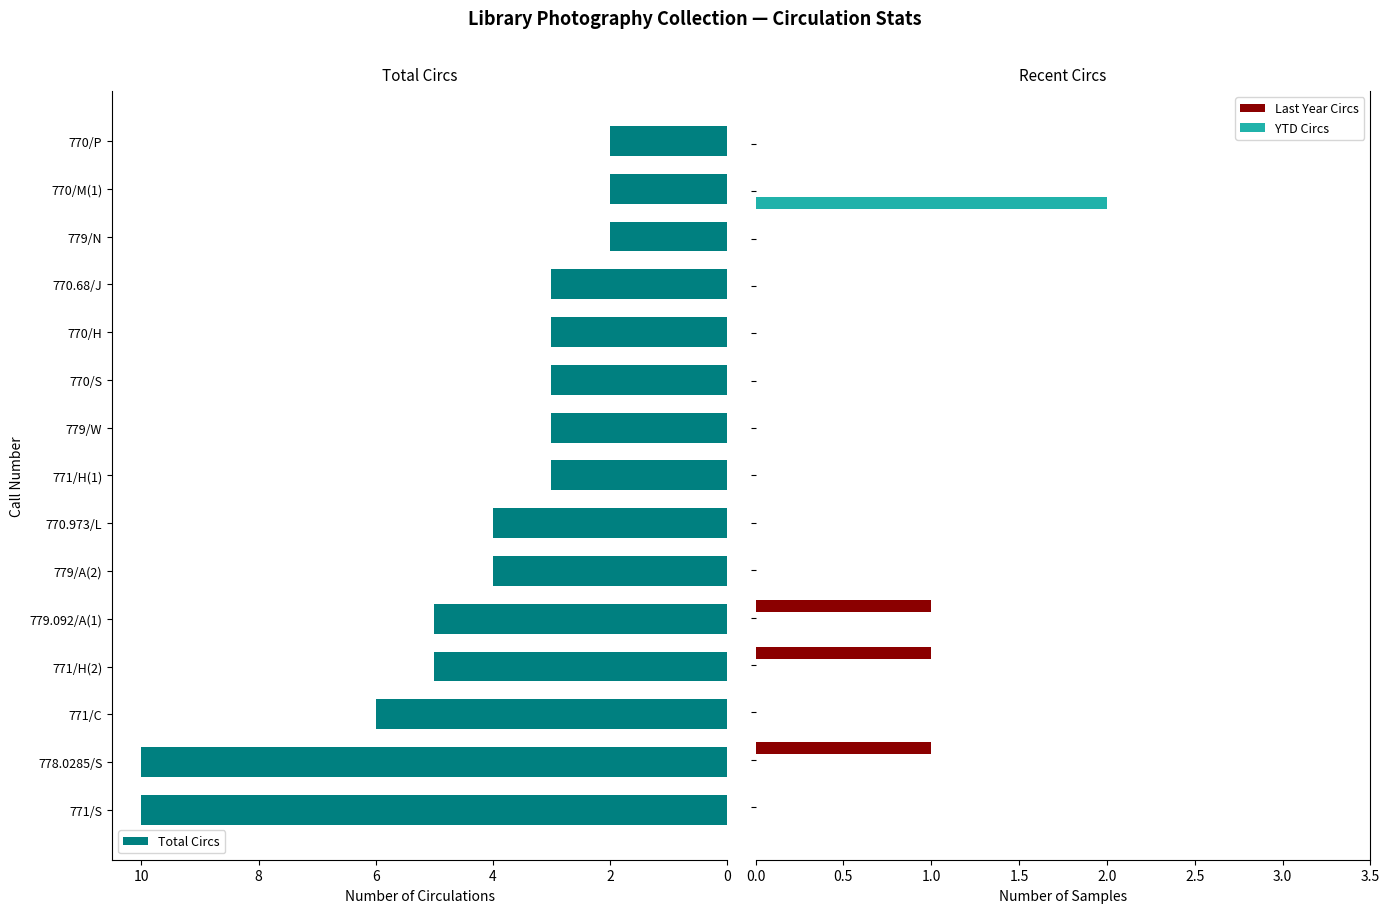

The Total Circs series shows 10 at 778.0285/S. True or false?

True